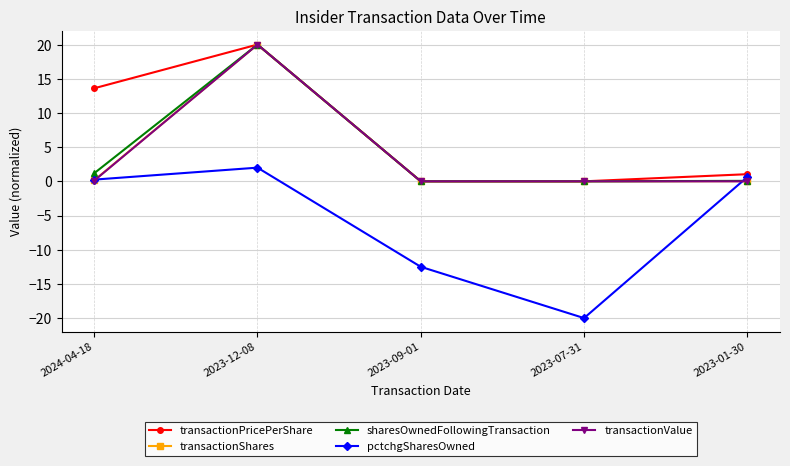

Between 2023-09-01 and 2023-01-30, which series saw the biggest shift?

pctchgSharesOwned